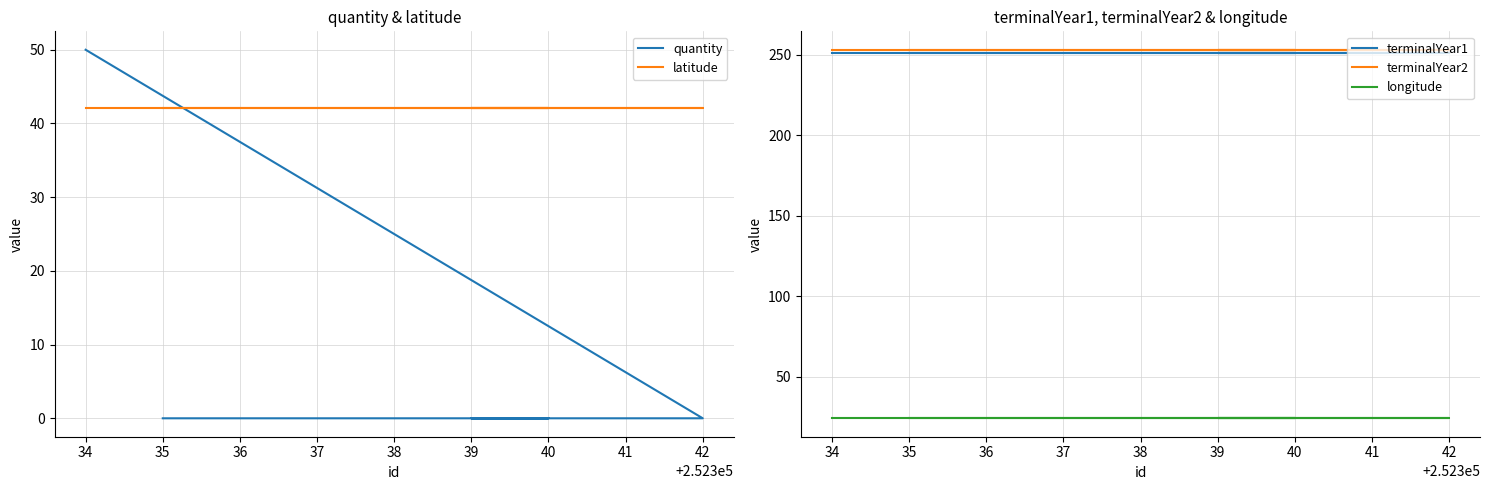

Does the chart display data point markers on the line(s)?

No